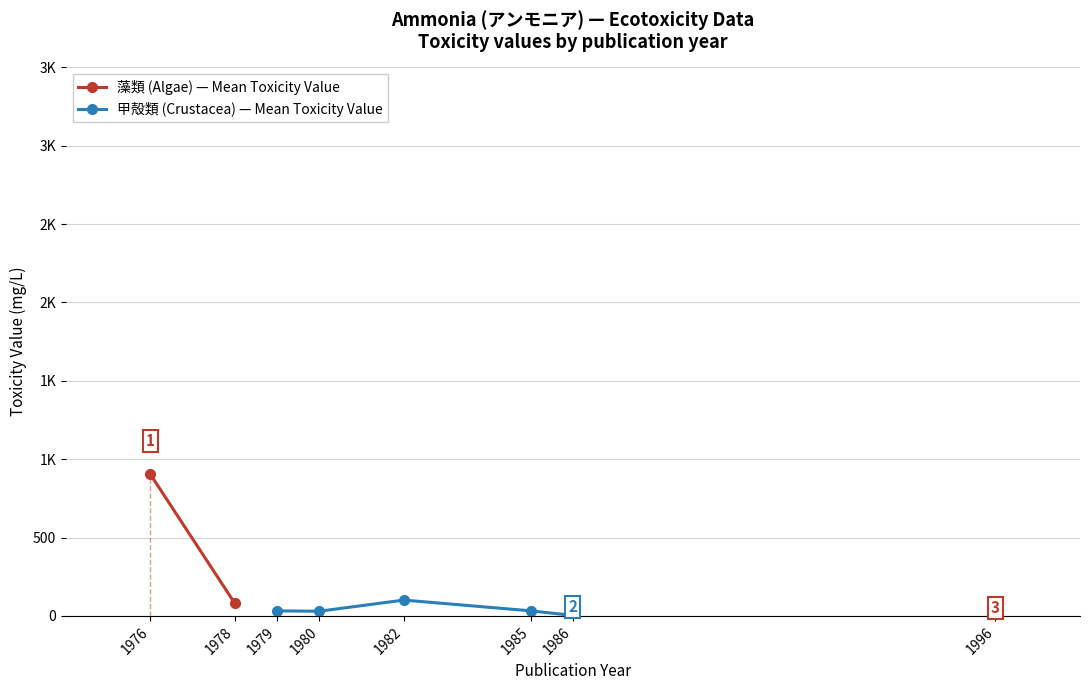

Is it true that 藻類 (Algae) — Mean Toxicity Value equals 1.5 at 1996?

True